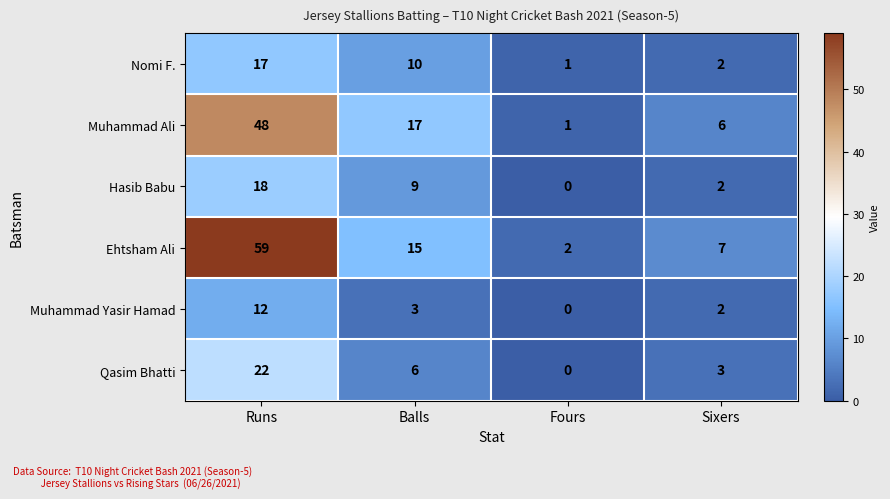

Which series has the largest total across all categories?

Ehtsham Ali